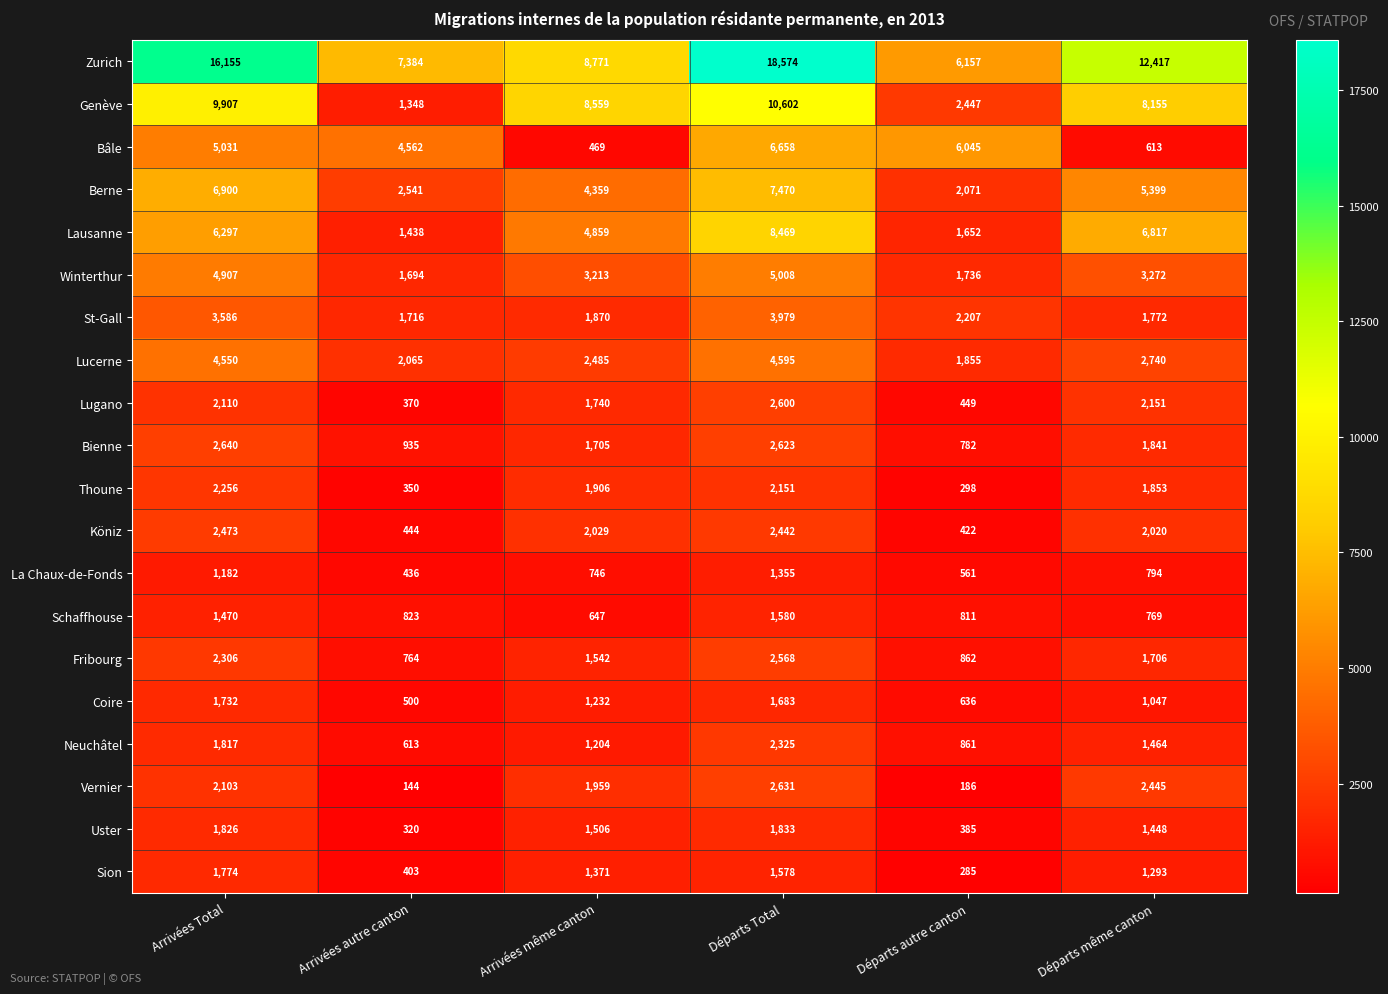

Count the La Chaux-de-Fonds values in the range 561 to 1182.

4